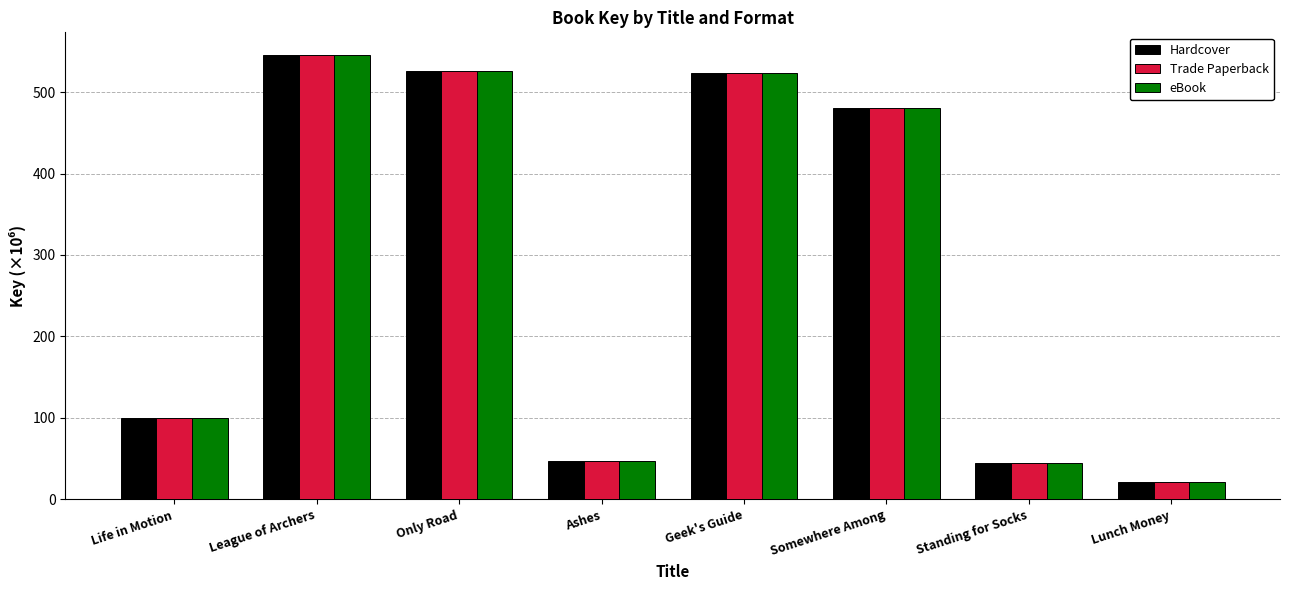

True or false: eBook has a value of 546.0 at League of Archers.

True